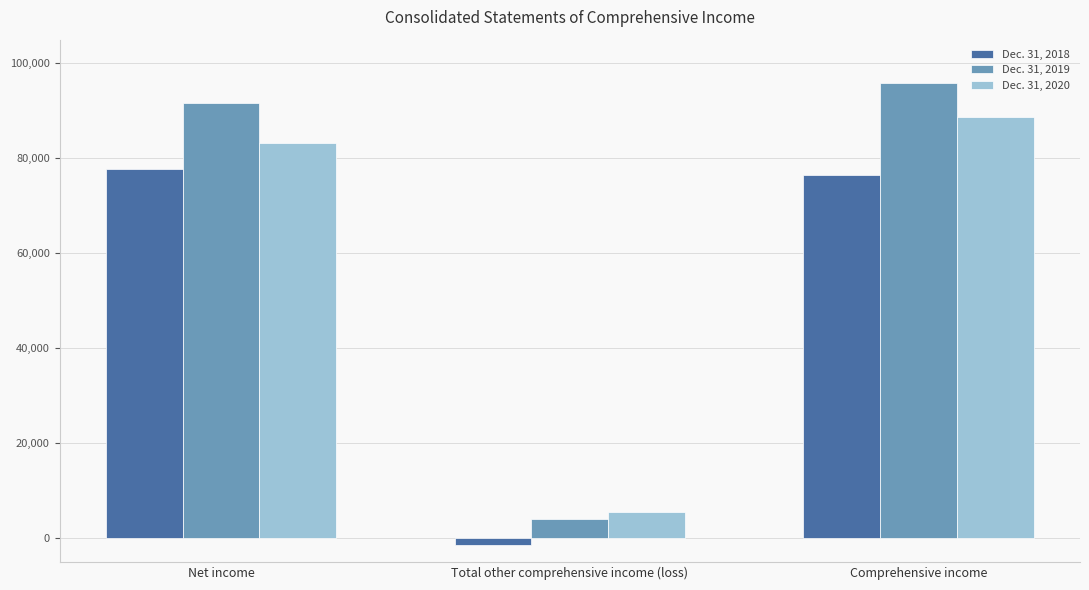

Where is Dec. 31, 2020 nearest to the value 47034?

Net income